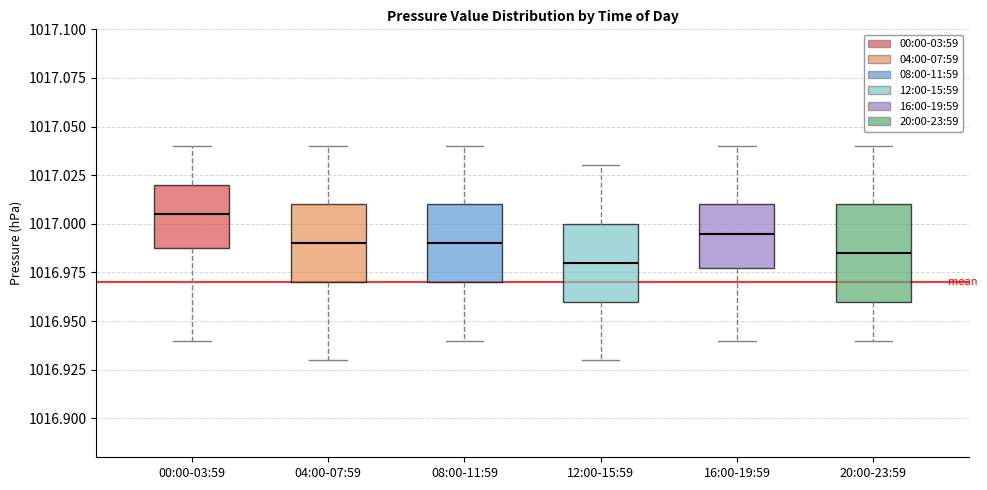

Reading left to right, transcribe this box plot: for each box, give where its median line is, the range the box spans, and where its two whiskers end, as read against the y-axis. The values are not printed on the chart, so give them approximately, as read against the axis.

00:00-03:59: median 1017.005, box 1016.990 to 1017.020, whiskers 1016.940 to 1017.040
04:00-07:59: median 1016.990, box 1016.970 to 1017.010, whiskers 1016.930 to 1017.040
08:00-11:59: median 1016.990, box 1016.970 to 1017.010, whiskers 1016.940 to 1017.040
12:00-15:59: median 1016.980, box 1016.960 to 1017.000, whiskers 1016.930 to 1017.030
16:00-19:59: median 1016.995, box 1016.980 to 1017.010, whiskers 1016.940 to 1017.040
20:00-23:59: median 1016.985, box 1016.960 to 1017.010, whiskers 1016.940 to 1017.040